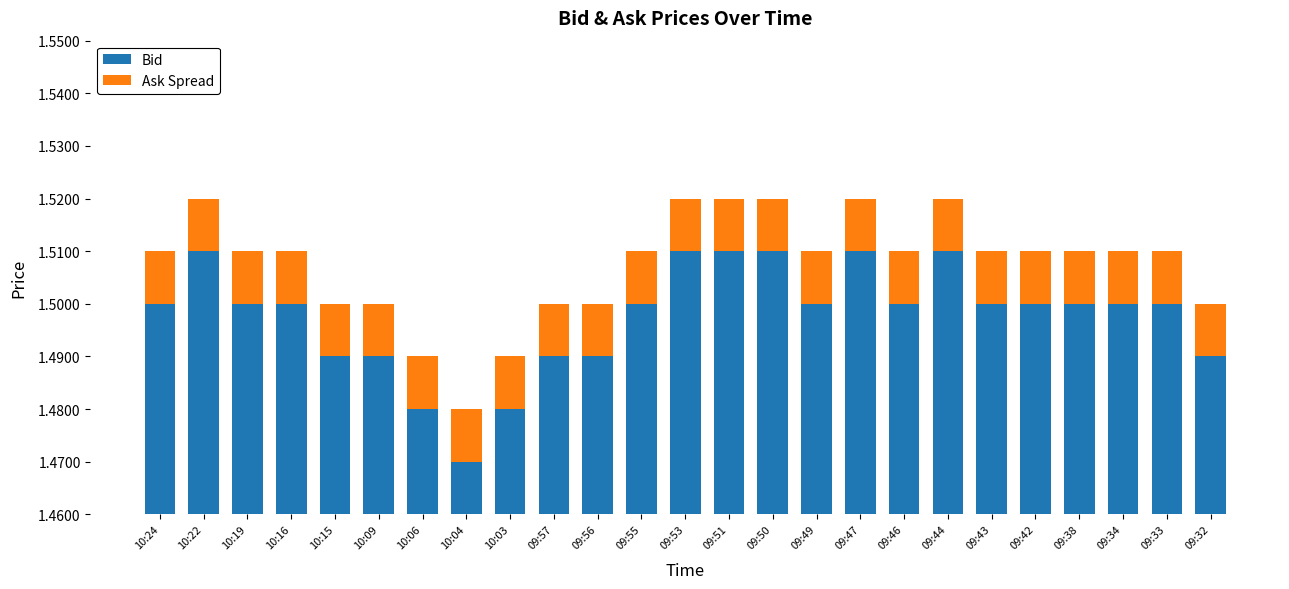

How many data points does each series have?

25